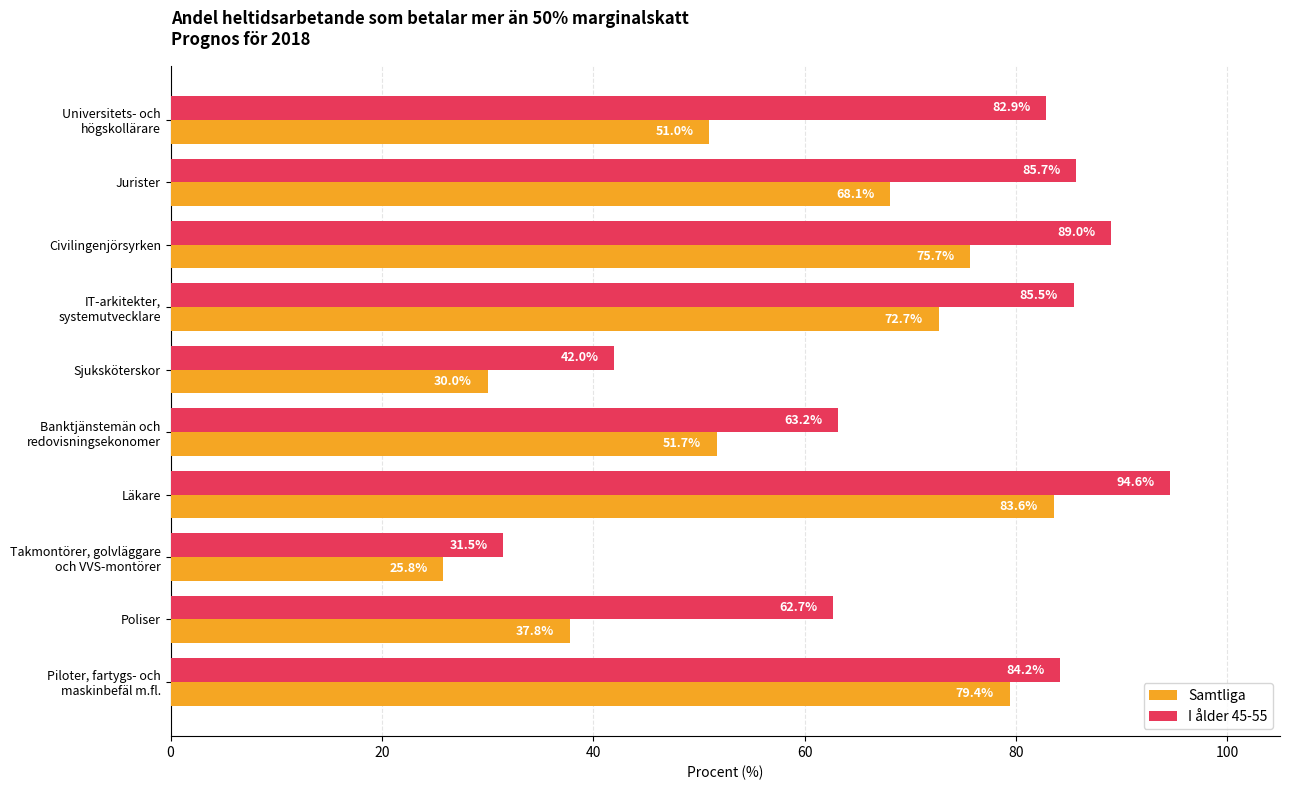

Rank the series by their maximum value, from highest to lowest.

I ålder 45-55, Samtliga